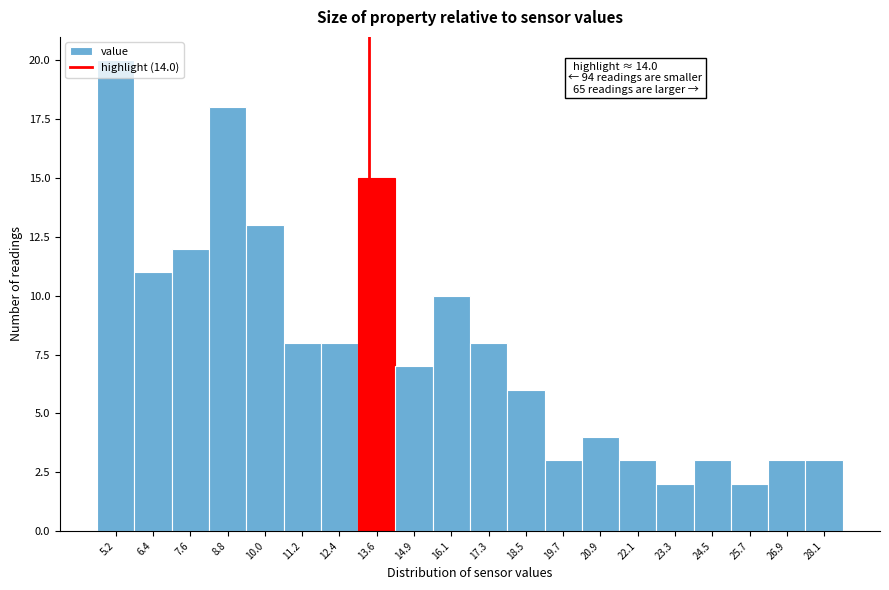

What position from the right is 13.6?

13